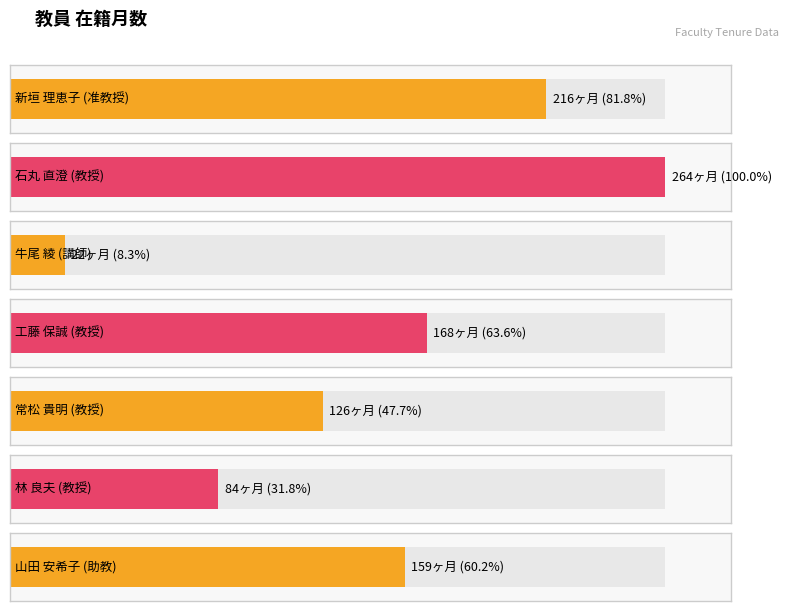

Where does the data first go above 159?

新垣 理恵子